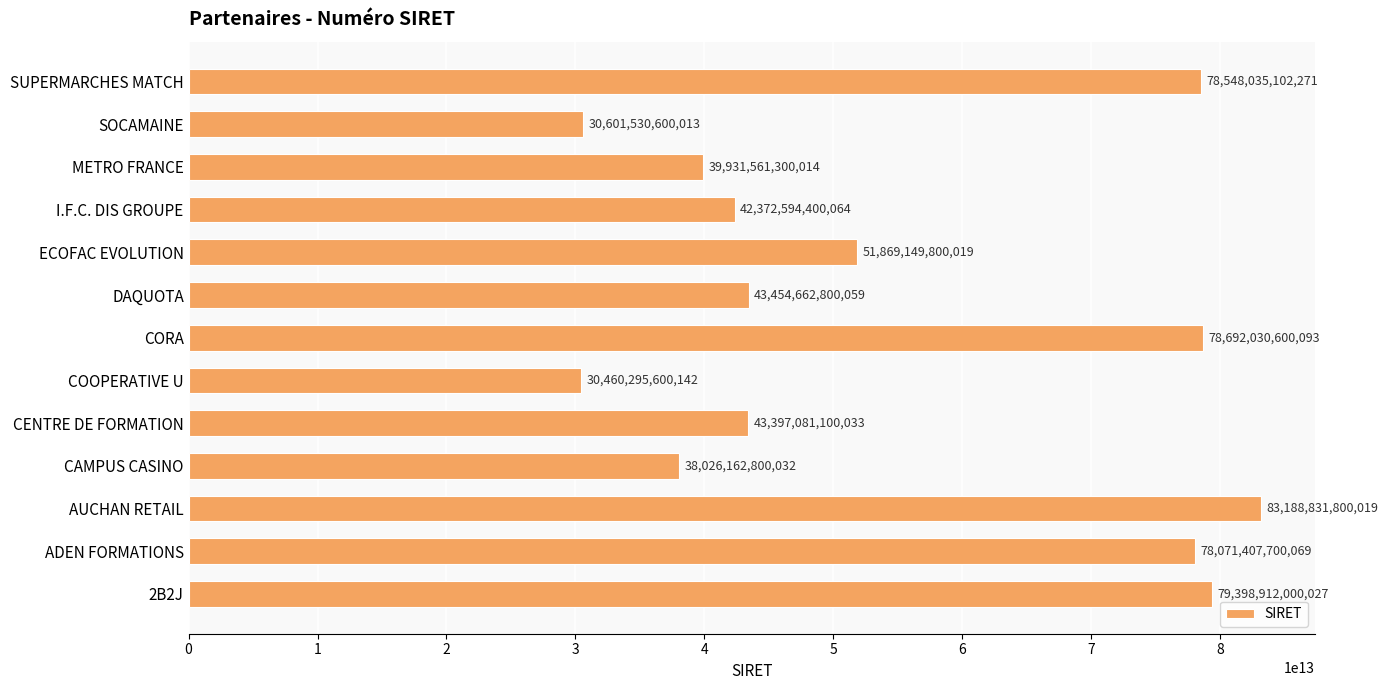

At which label is the value closest to 56824563700080?

ECOFAC EVOLUTION